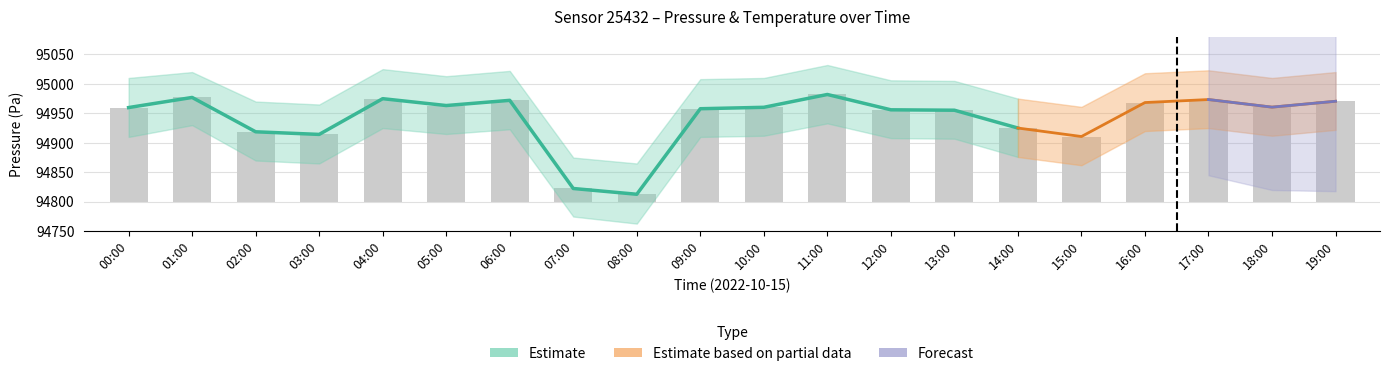

Is it true that pressure_lower equals 164807.4 at 02:00?

False